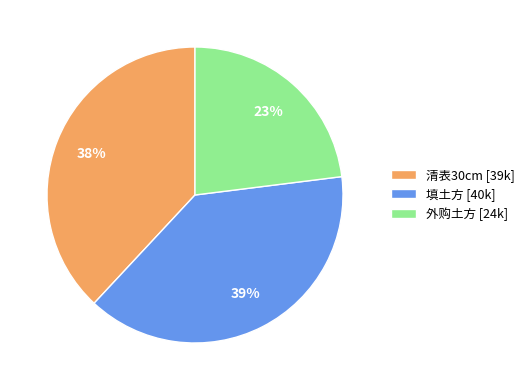

Combined, do 清表30cm [39k] and 填土方 [40k] account for over 50%?

Yes